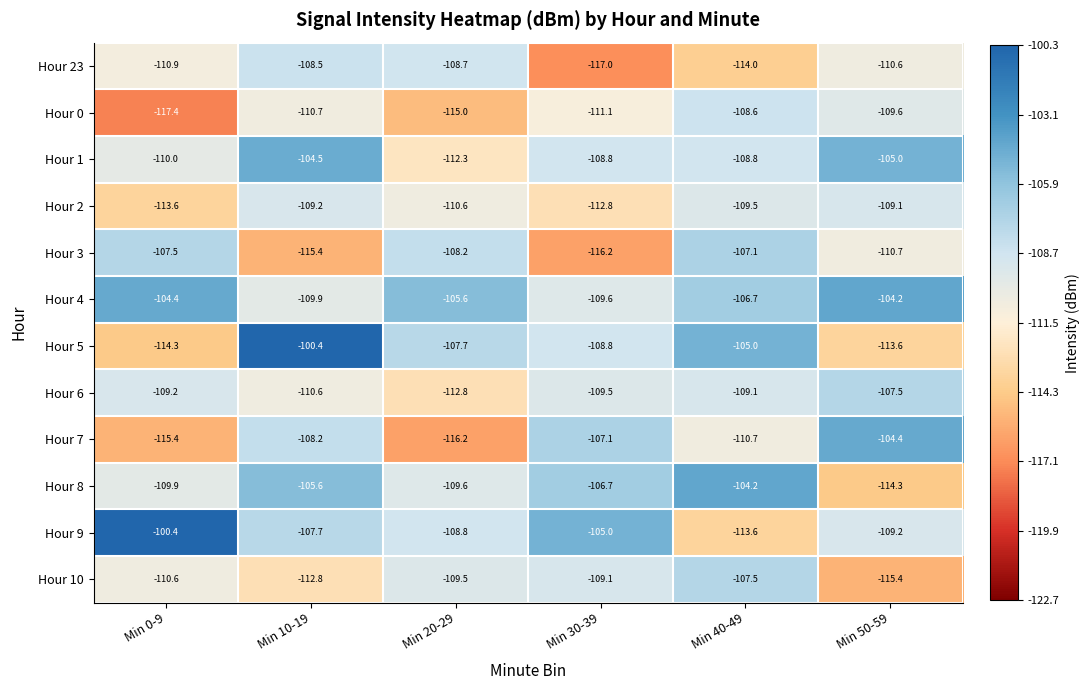

Is it true that Hour 6 equals -70.3 at Min 20-29?

False